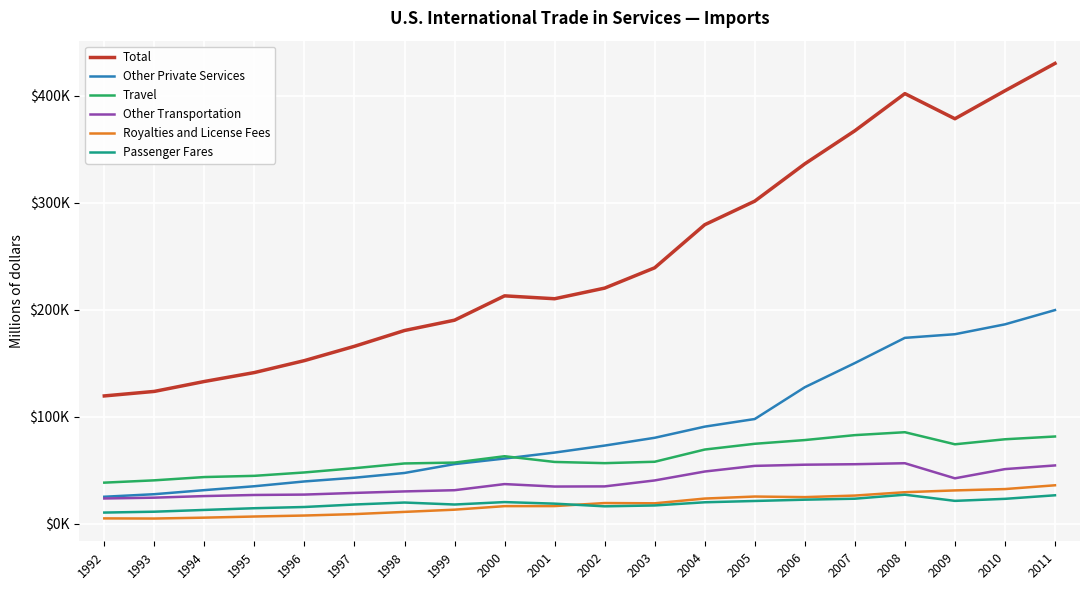

Does the chart have visible grid lines?

Yes